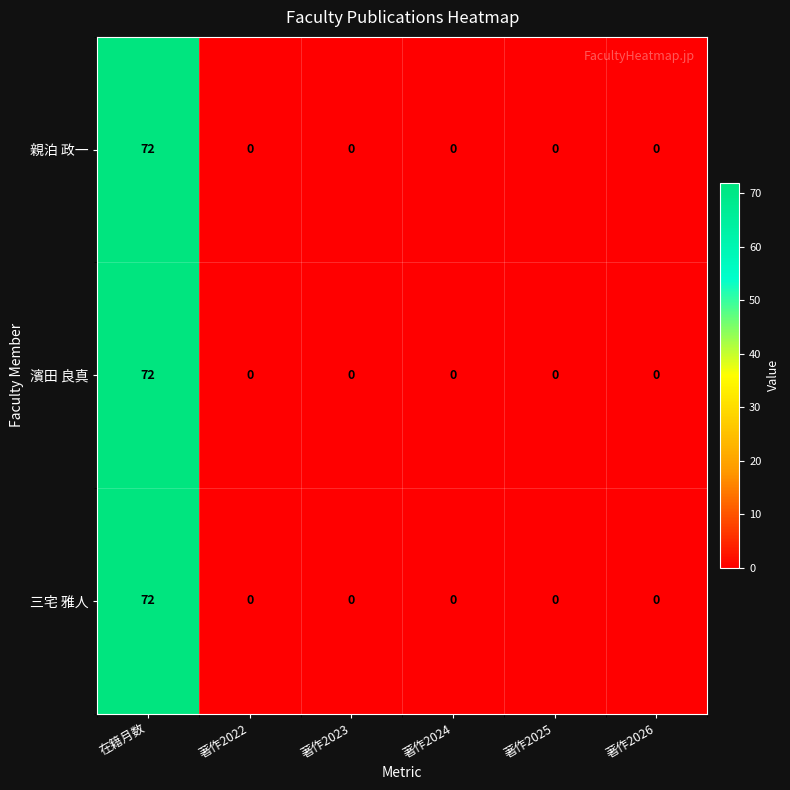

Reading right to left, list all the values displayed in this chart.

親泊 政一: 0	0	0	0	0	72
濱田 良真: 0	0	0	0	0	72
三宅 雅人: 0	0	0	0	0	72